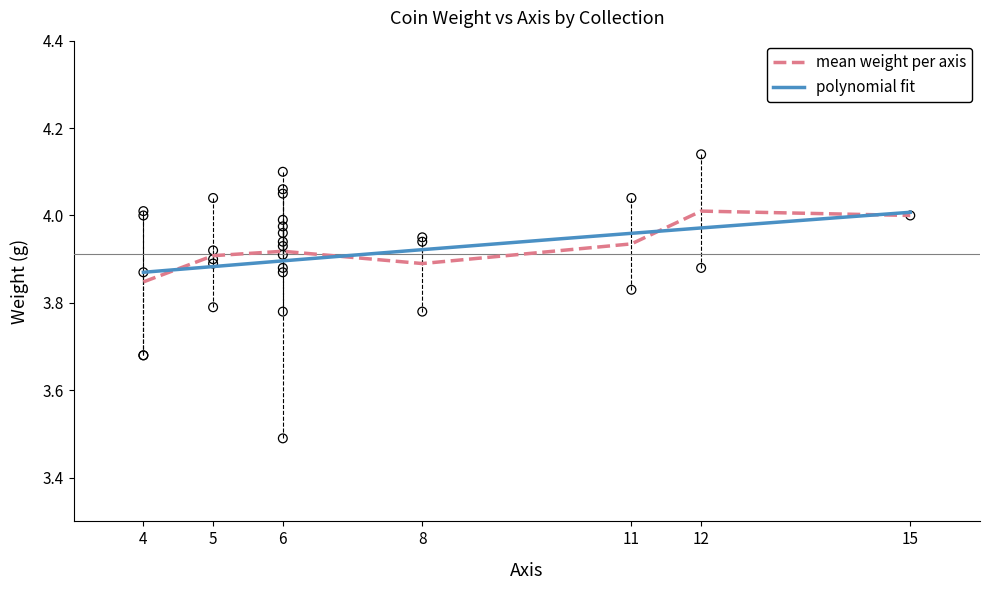

What is the ratio of the value at 6 to the value at 4?

1.1